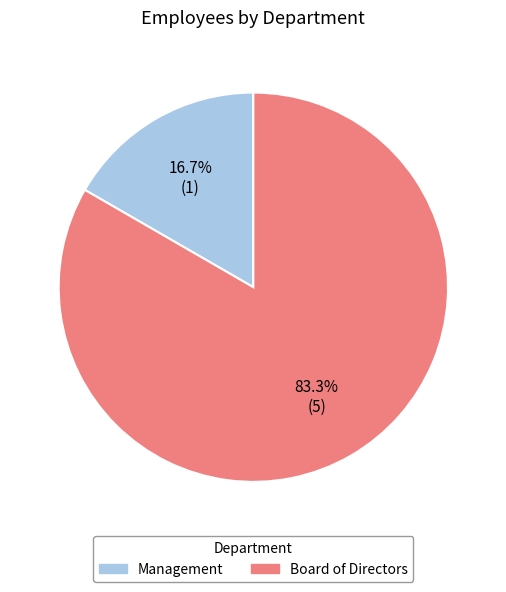

What is the total percentage of Management and Board of Directors?

100.0%